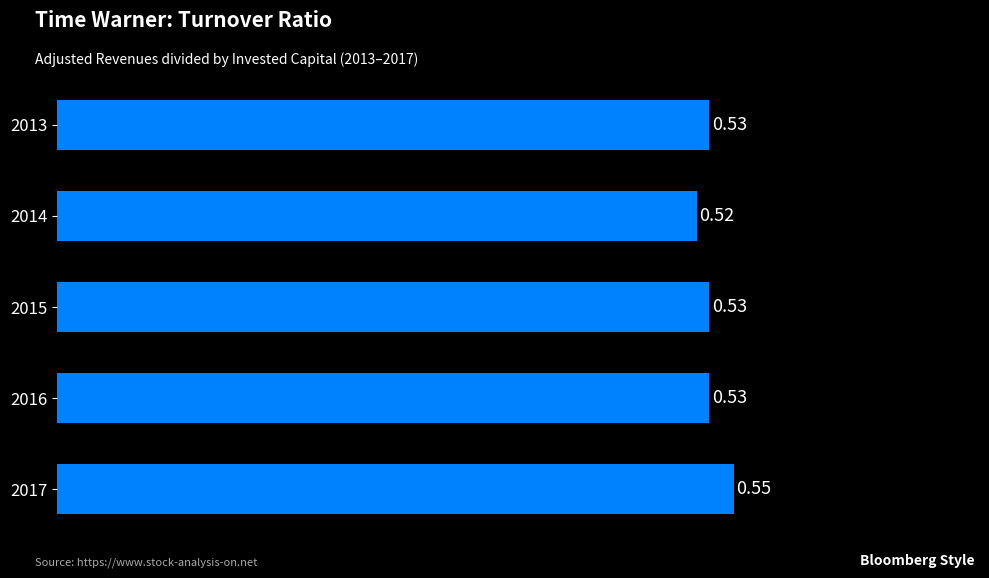

What is the sum of all values?

2.7